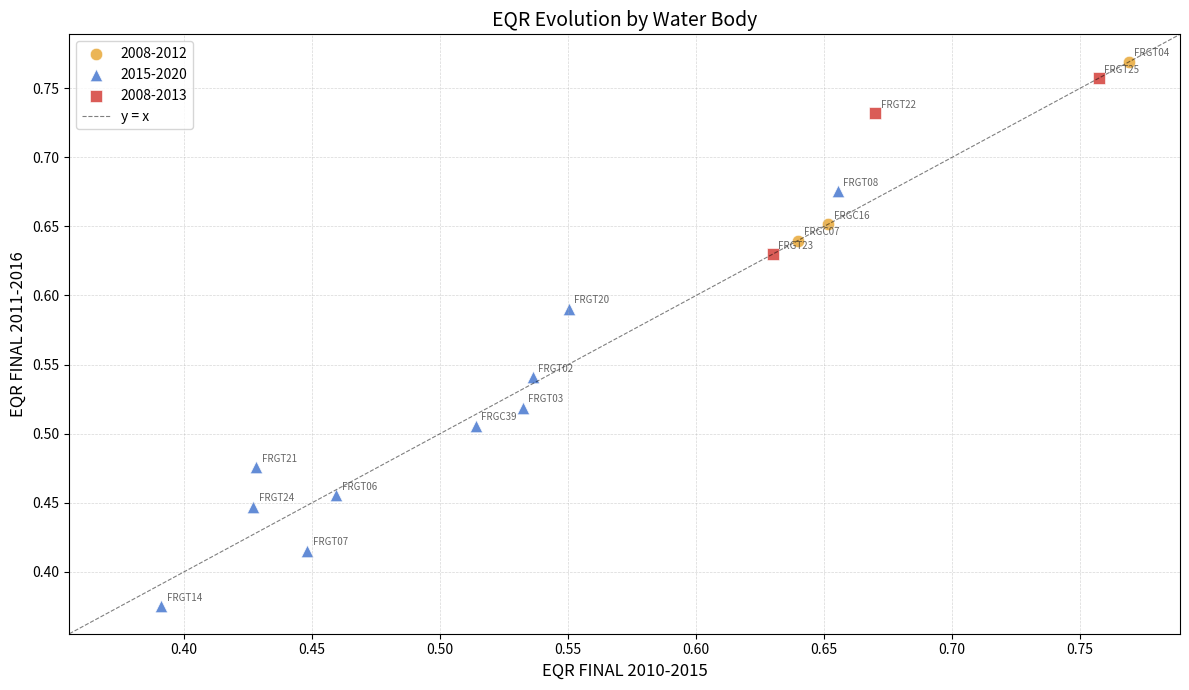

Which series has the widest spread of Y values?

2015-2020